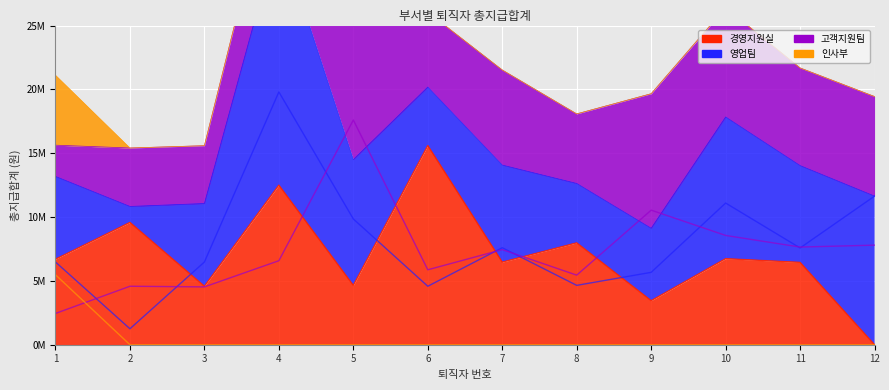

True or false: 영업팀 and 고객지원팀 cross at least once.

True